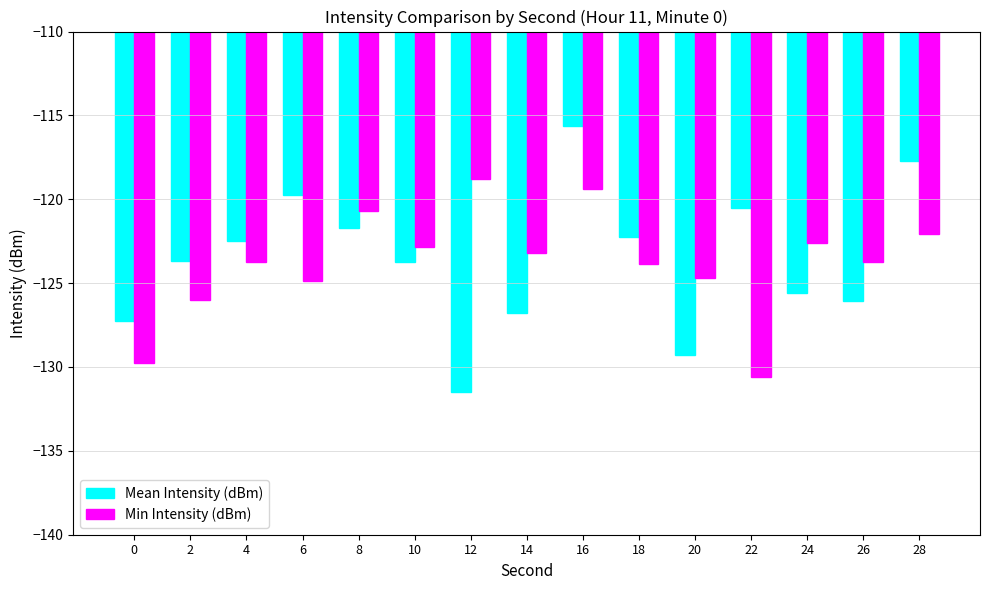

What is the value of the Min Intensity (dBm) bar at the 13th from the left?

-122.6